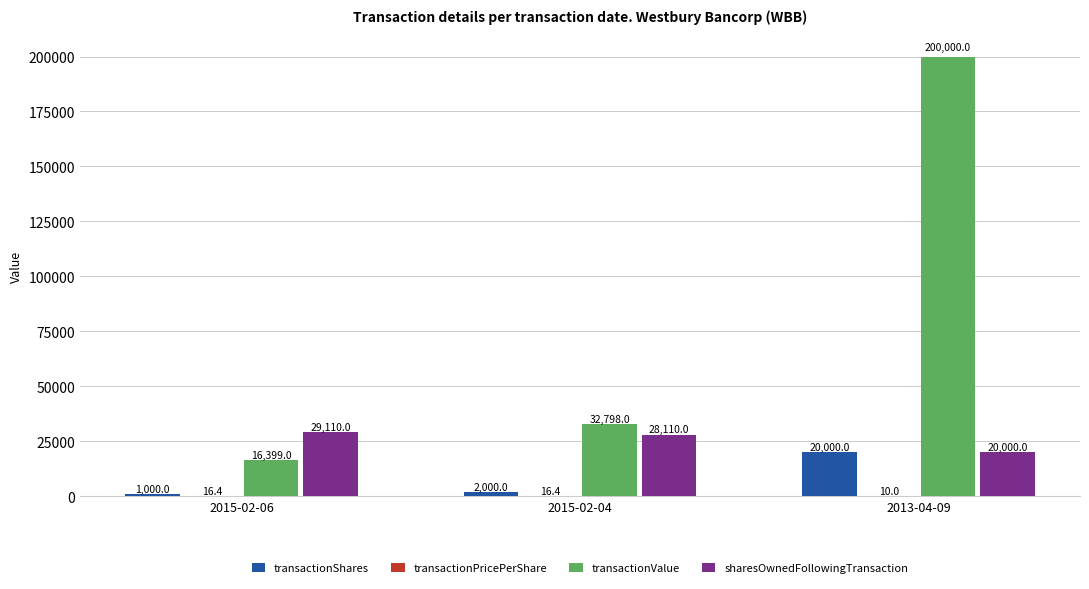

The value of transactionValue at 2015-02-06 is 16399.0. True or false?

True